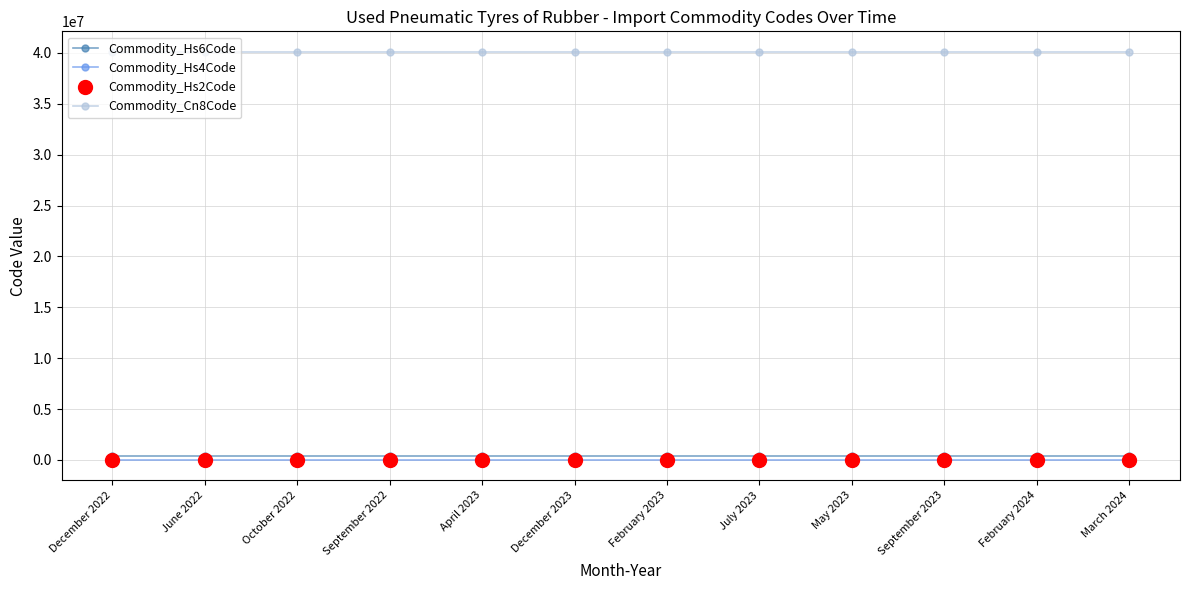

The value of Commodity_Hs6Code at February 2024 is 401220. True or false?

True